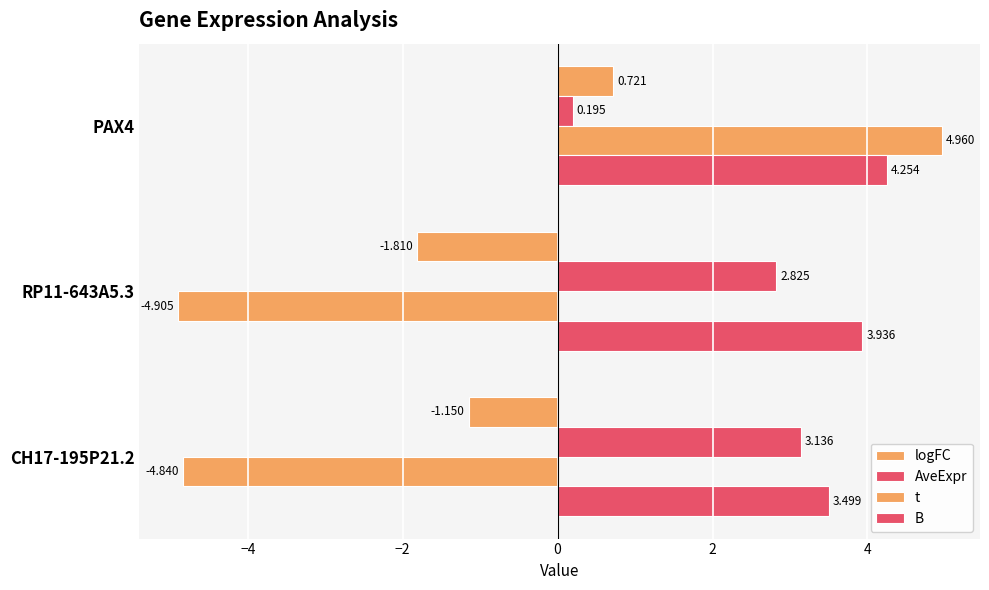

What is the average value of the t series?

-1.6